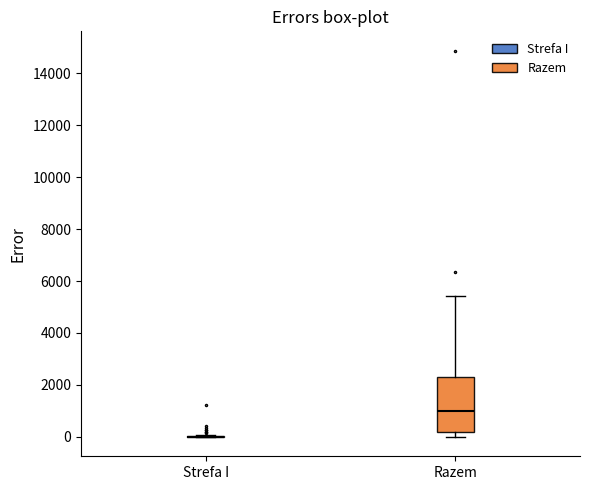

Reading left to right, read every box against the y-axis: the position of its median line, the range the box covers, and the ends of its whiskers. The values are not printed on the chart, so give them approximately, as read against the axis.

Strefa I: box collapsed to a line at 0, whiskers 0 to 0
Razem: median 1000, box 200 to 2400, whiskers 0 to 5400